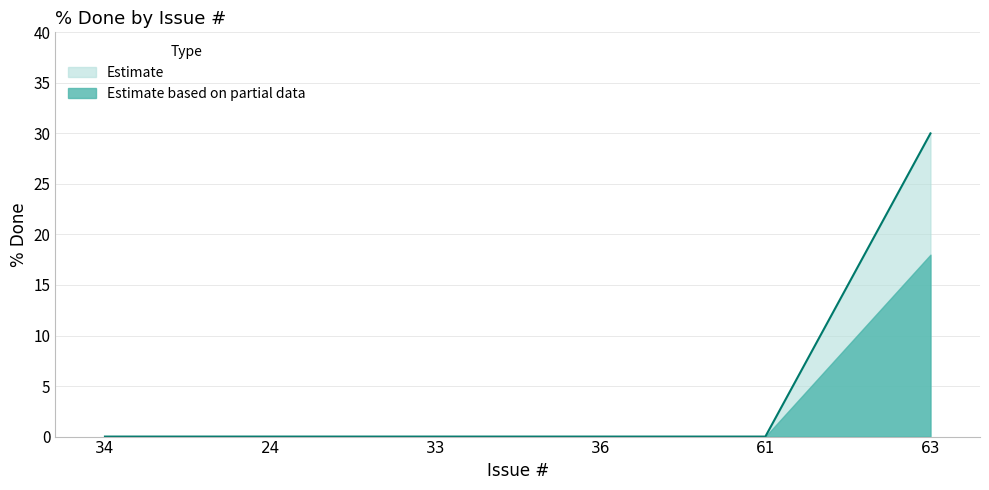

Is it true that the value at 36 is 0?

True